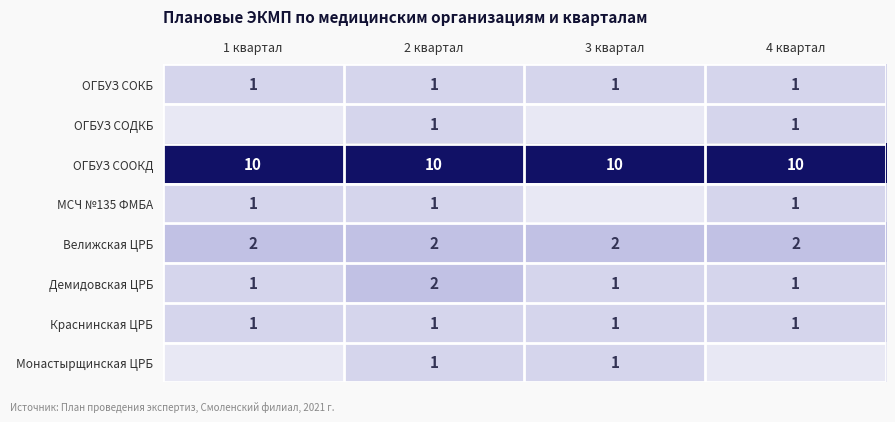

How many Демидовская ЦРБ values are between 1 and 2?

4